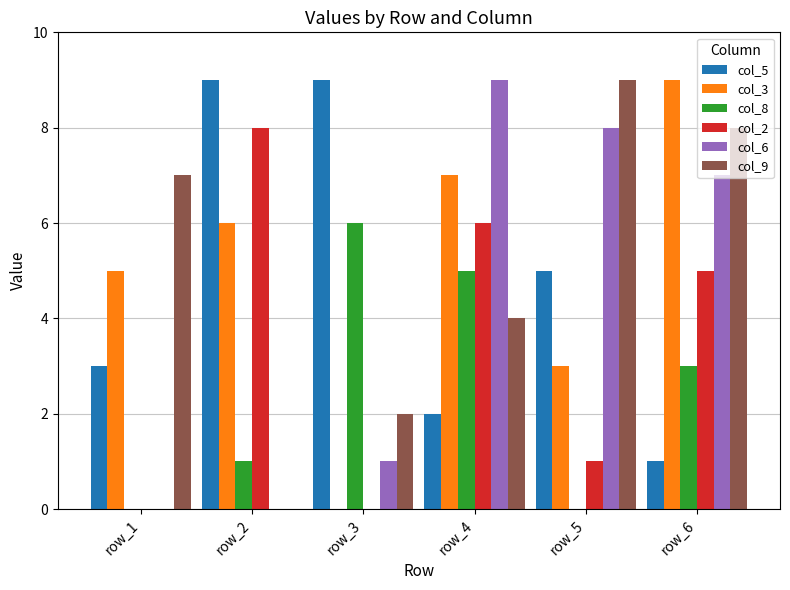

How many series are shown in this chart?

6